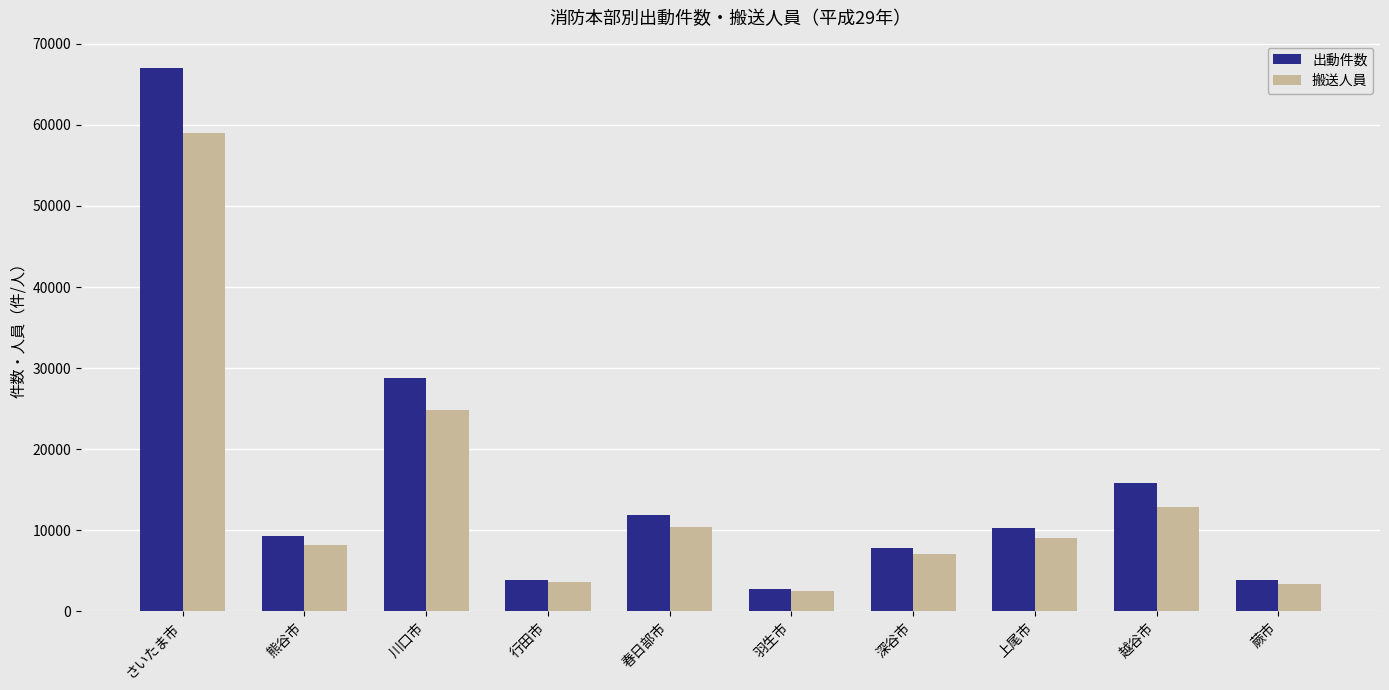

The 搬送人員 series shows 13615 at 上尾市. True or false?

False